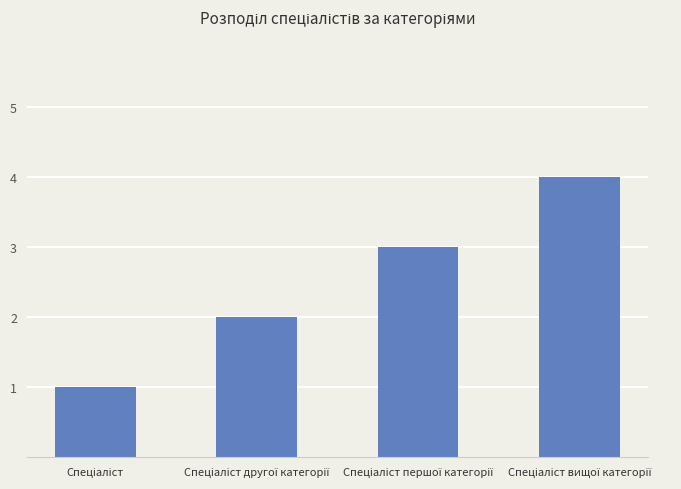

What is the greatest value displayed?

4